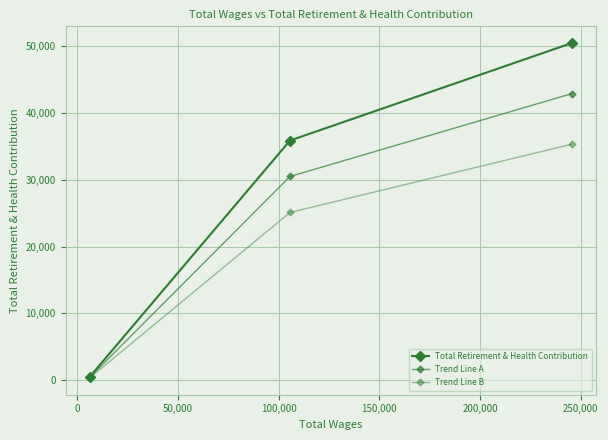

How many lines are shown in the chart?

3